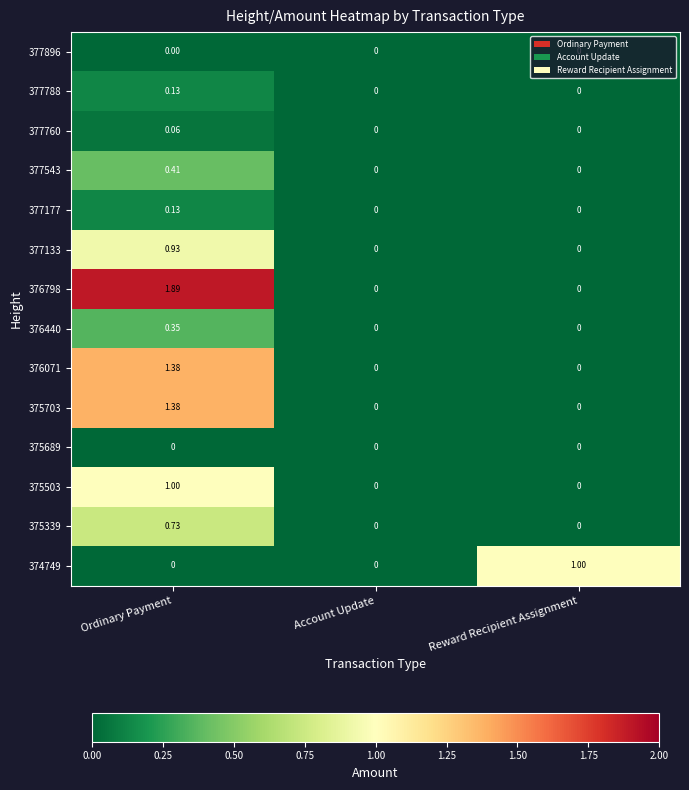

Which category has the highest value across all series?

Ordinary Payment